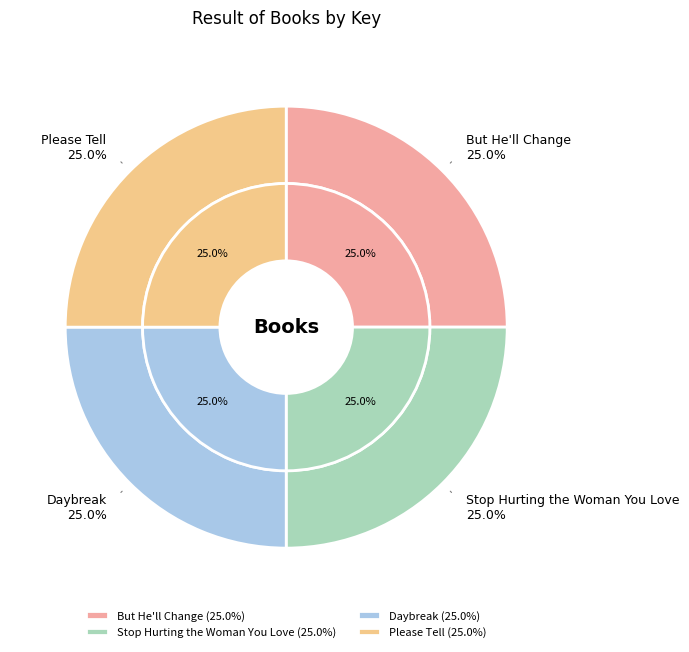

True or false: Stop Hurting the Woman You Love accounts for 25% of the total.

True